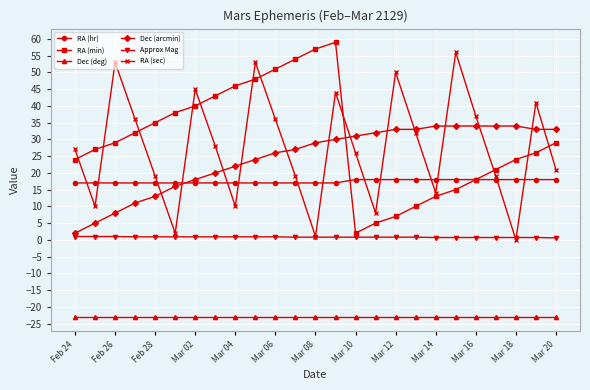

What is the value of the RA (hr) point at the 19th from the left?

18.0